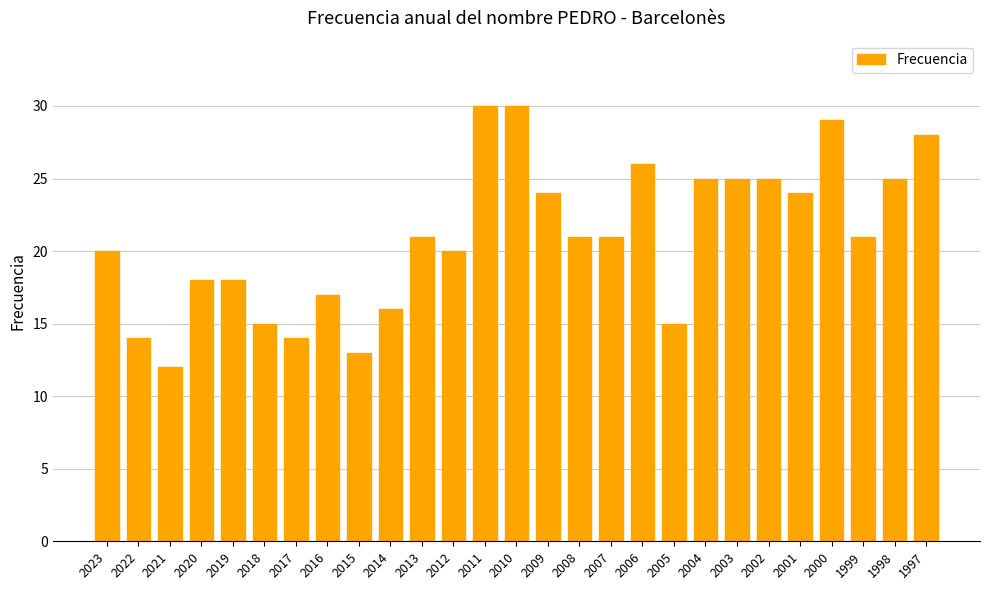

What is the change in value from 2006 to 1998?

-1